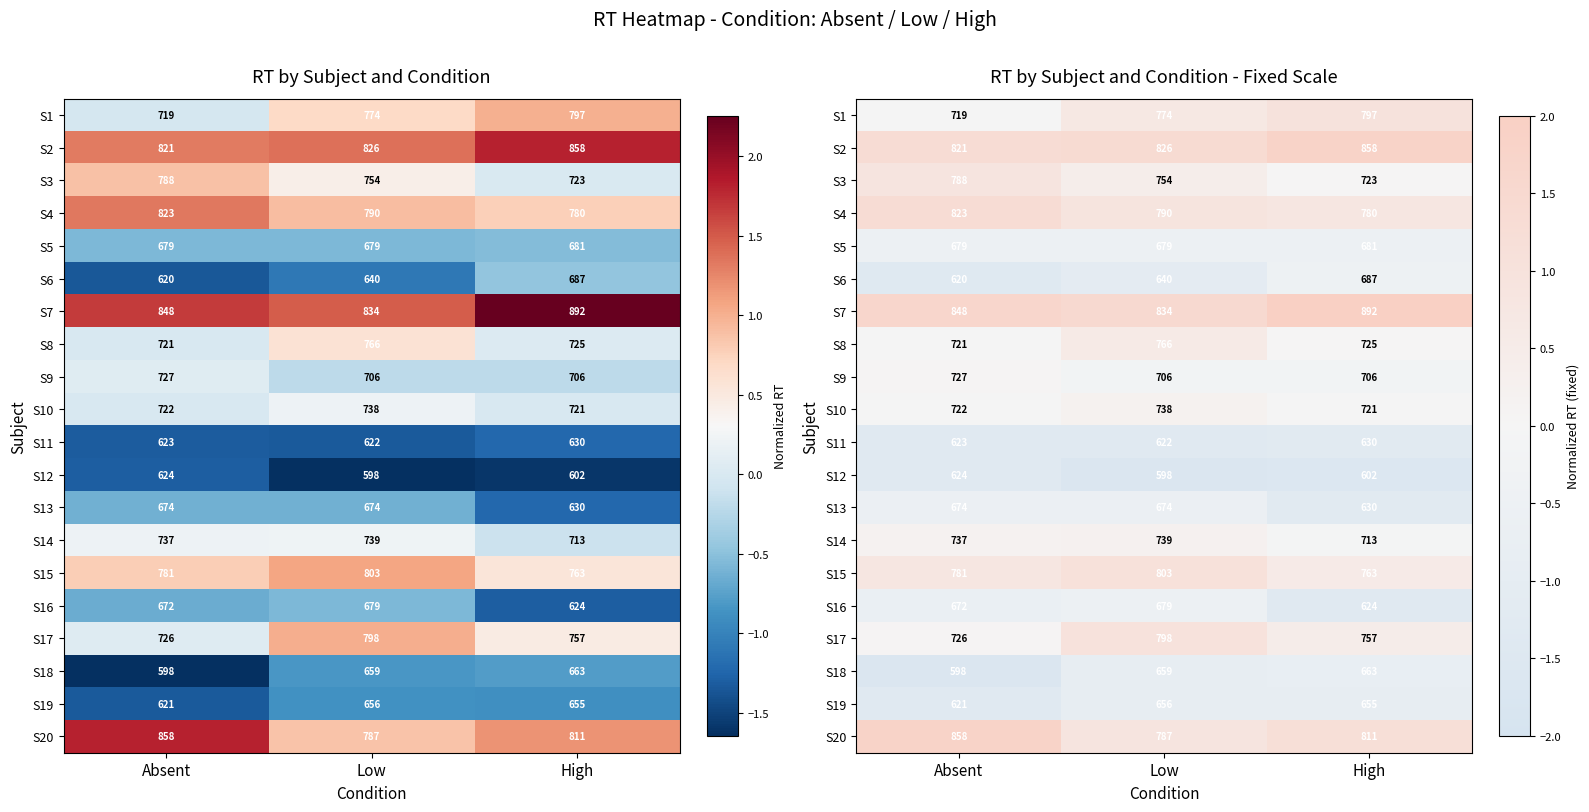

The value of S7 at Absent is 2.5. True or false?

False